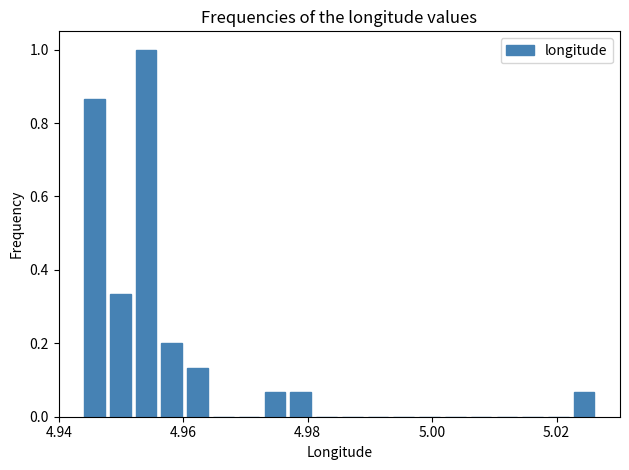

Around what value on the x-axis is the tallest bar? Give the approximate position of its centre, as read against the axis.

4.954